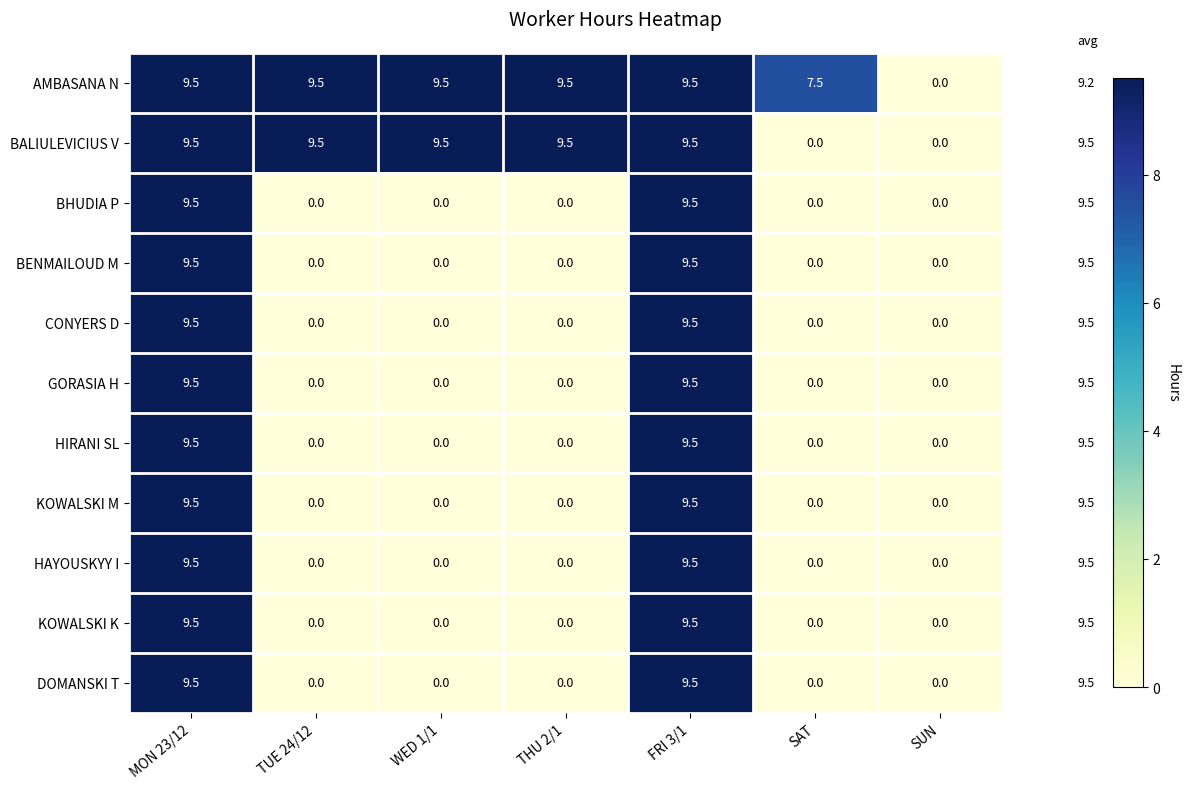

Count the number of categories in the chart.

7